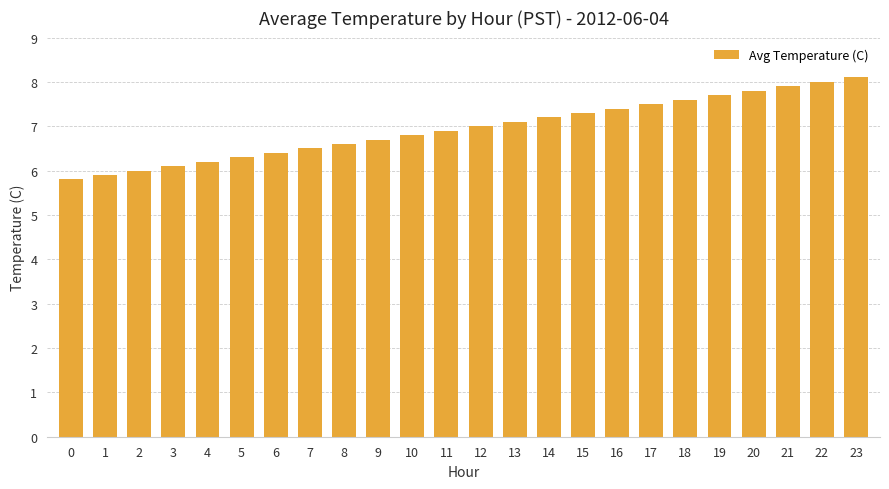

At which category does the chart reach its peak across all series?

23